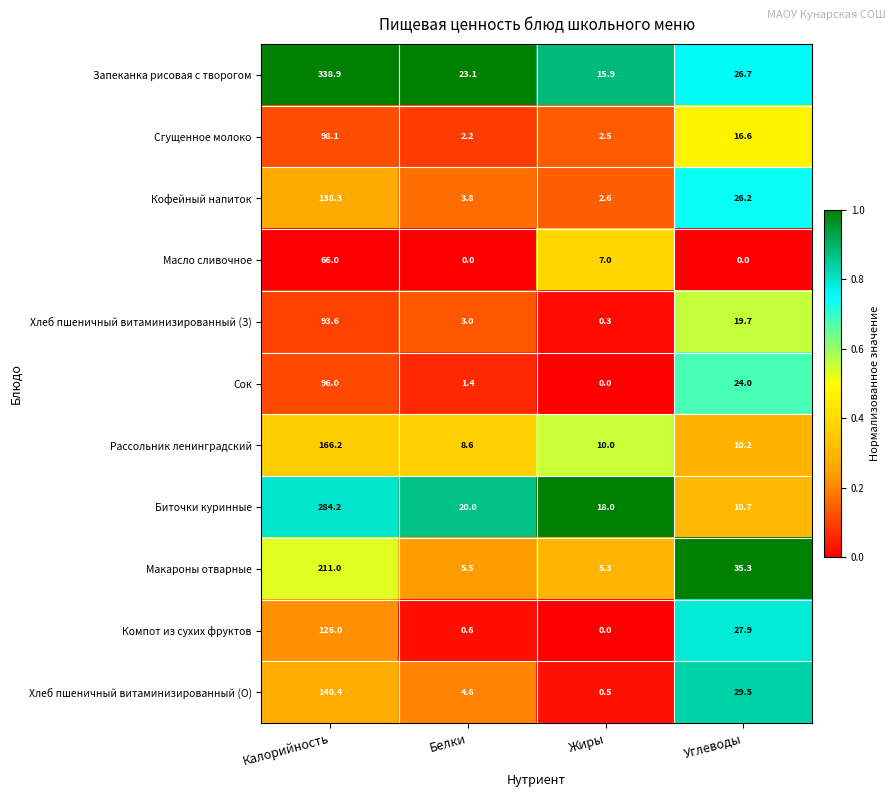

Which series changed the most between Калорийность and Углеводы?

Запеканка рисовая с творогом